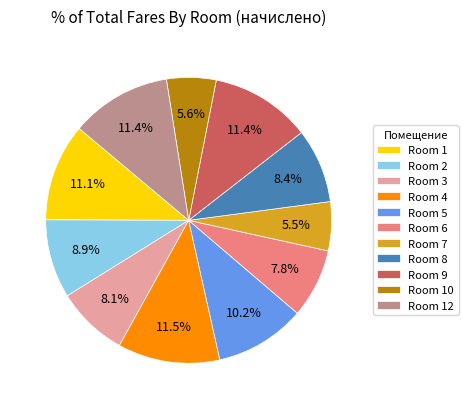

Which has a higher value, Room 4 or Room 8?

Room 4